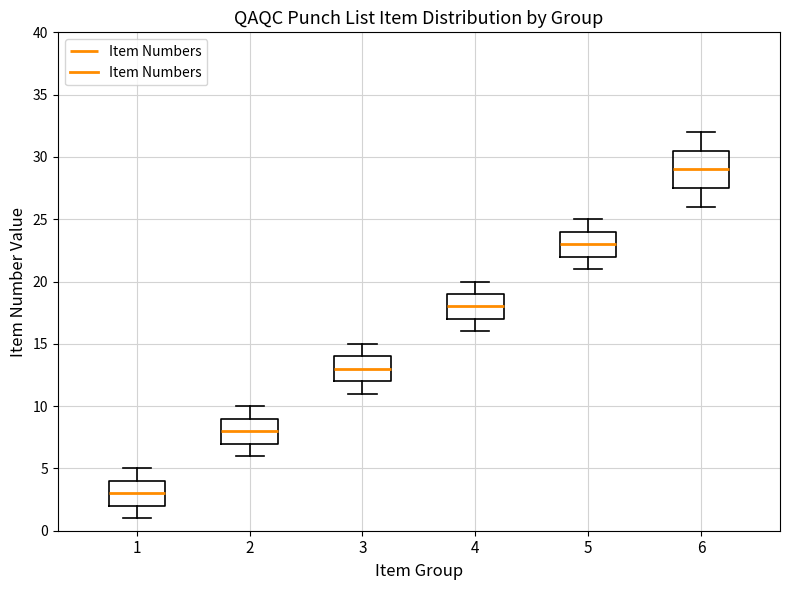

Which box's median line is the lowest?

1